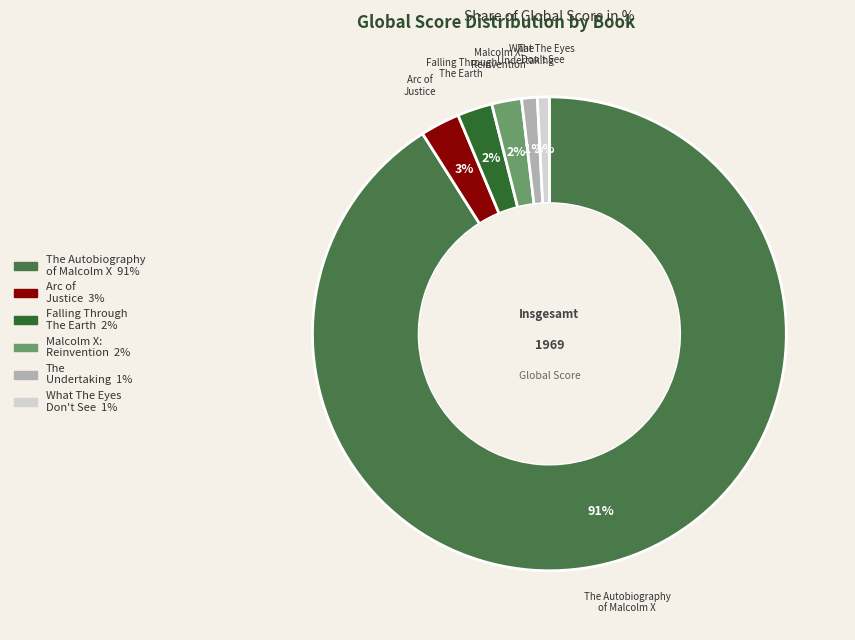

Is there any slice that represents more than half of the pie?

Yes